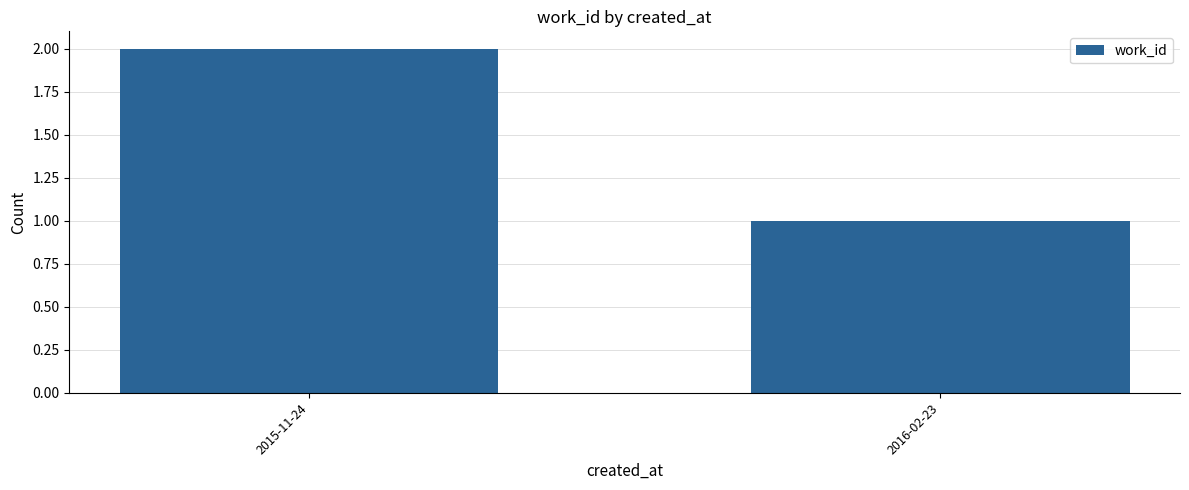

Where is the data nearest to the value 1?

2016-02-23